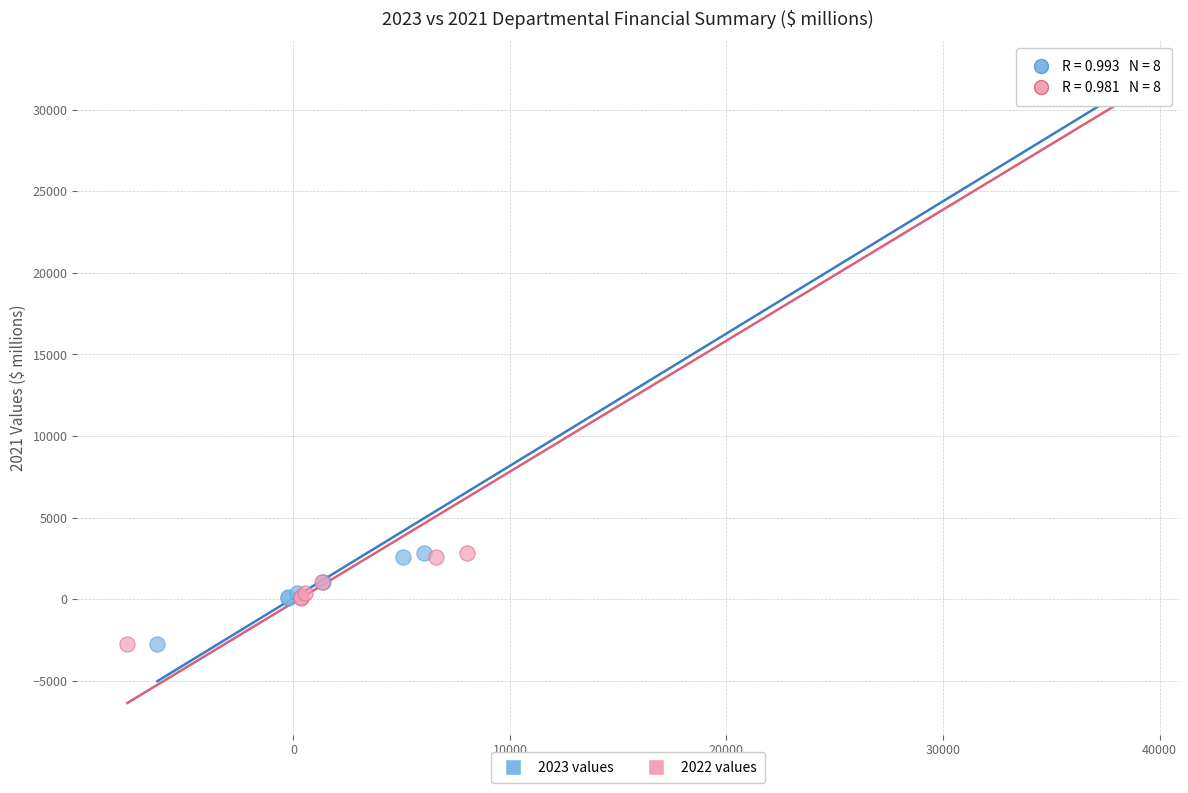

What are all the series names shown in the legend?

2023 values, 2022 values